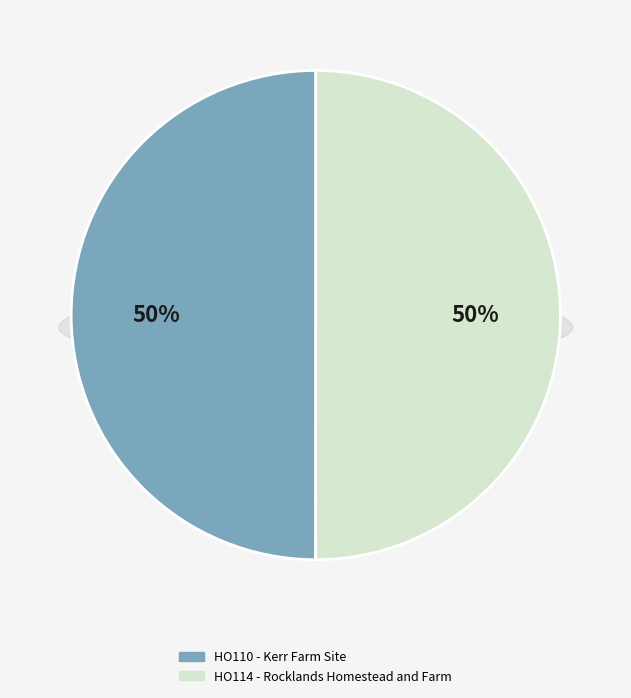

Which slice is the largest?

HO114 - Rocklands Homestead and Farm